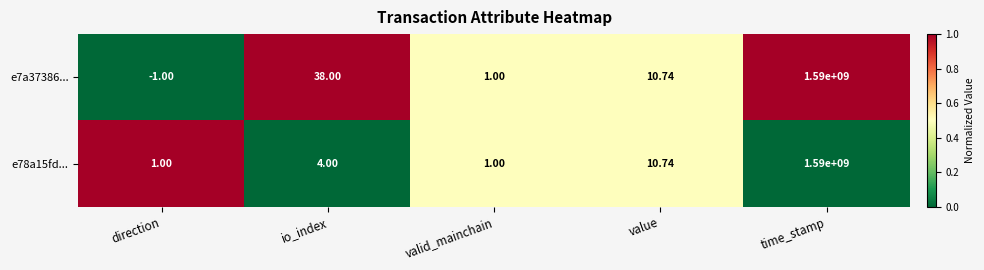

At which label does e7a37386... reach its peak?

time_stamp